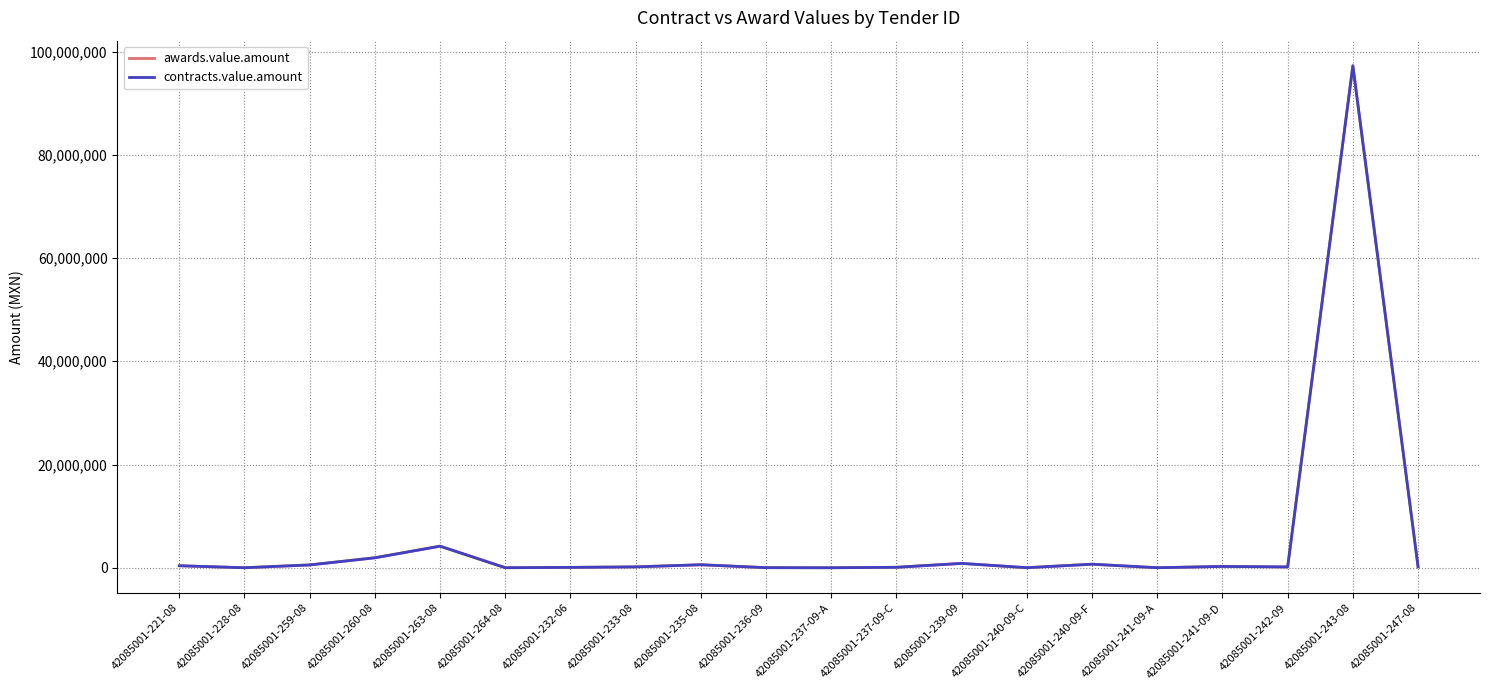

True or false: contracts.value.amount and awards.value.amount cross at least once.

False